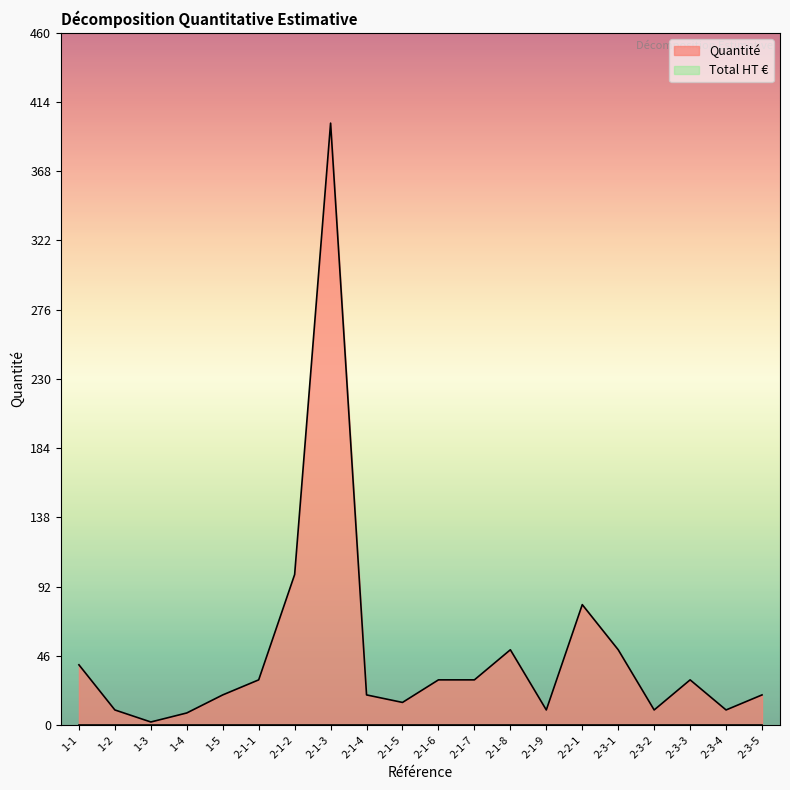

Reading right to left, what are all the values shown in this chart?

2-3-5=20	2-3-4=10	2-3-3=30	2-3-2=10	2-3-1=50	2-2-1=80	2-1-9=10	2-1-8=50	2-1-7=30	2-1-6=30	2-1-5=15	2-1-4=20	2-1-3=400	2-1-2=100	2-1-1=30	1-5=20	1-4=8	1-3=2	1-2=10	1-1=40